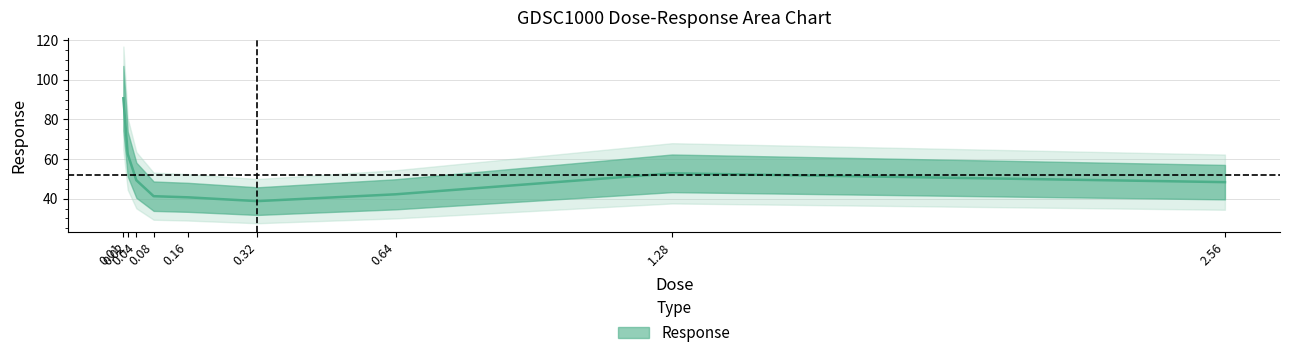

What is the label of the 8th point from the right?

0.02